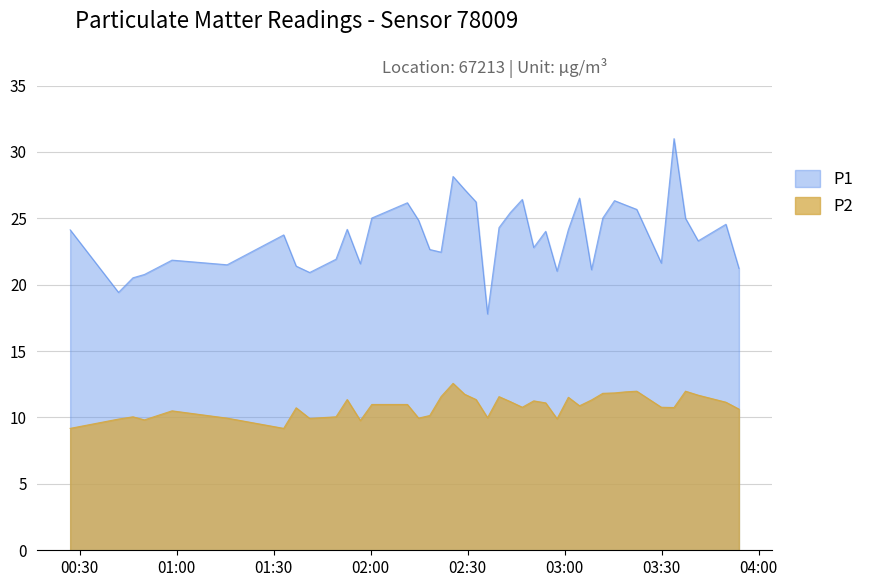

What are all the series names shown in the legend?

P1, P2